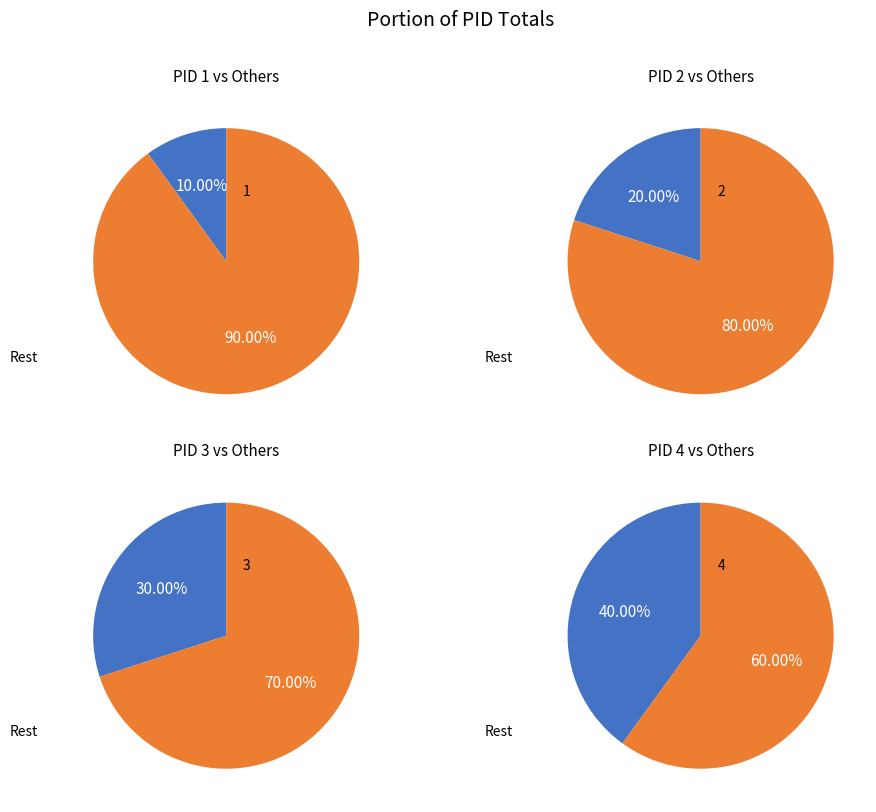

Which category has the biggest portion of the pie?

4